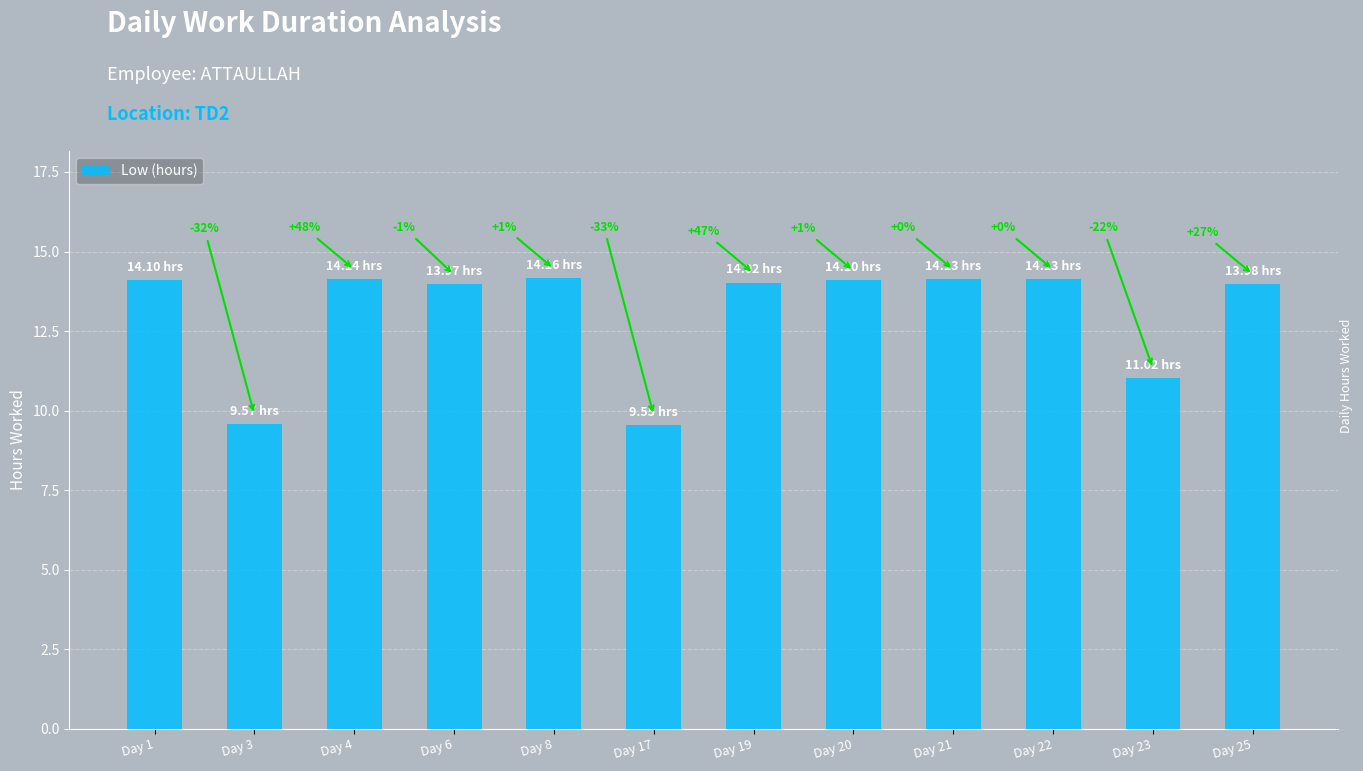

What is the sum of all values?

156.9